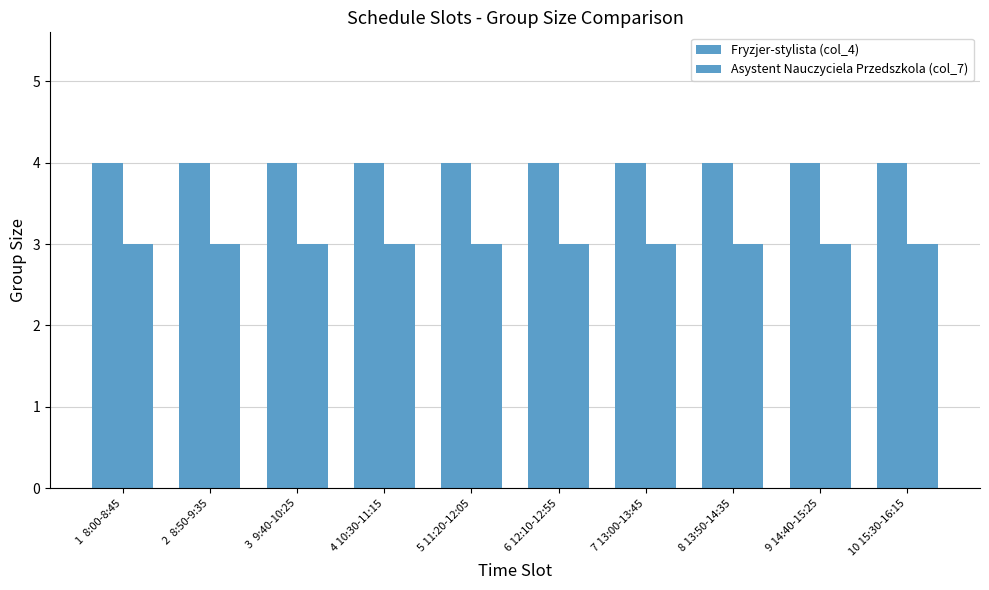

List the series in order of their overall mean, lowest first.

Asystent Nauczyciela Przedszkola (col_7), Fryzjer-stylista (col_4)